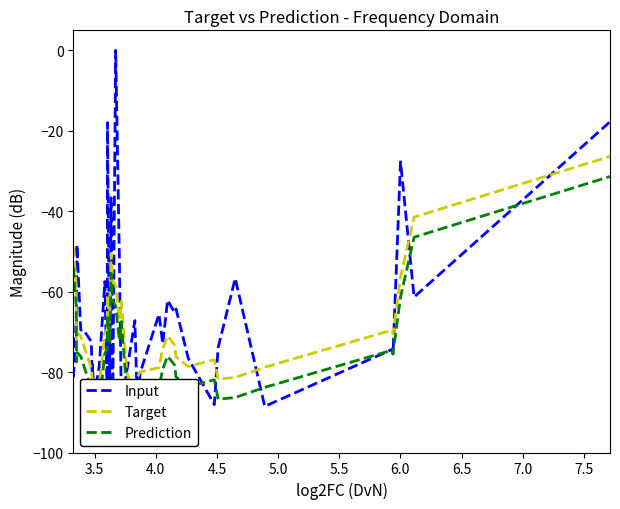

How many interior local peaks does the Input series have?

15